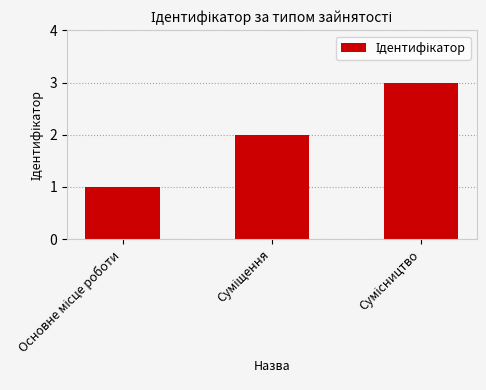

Does the chart contain any negative values?

No